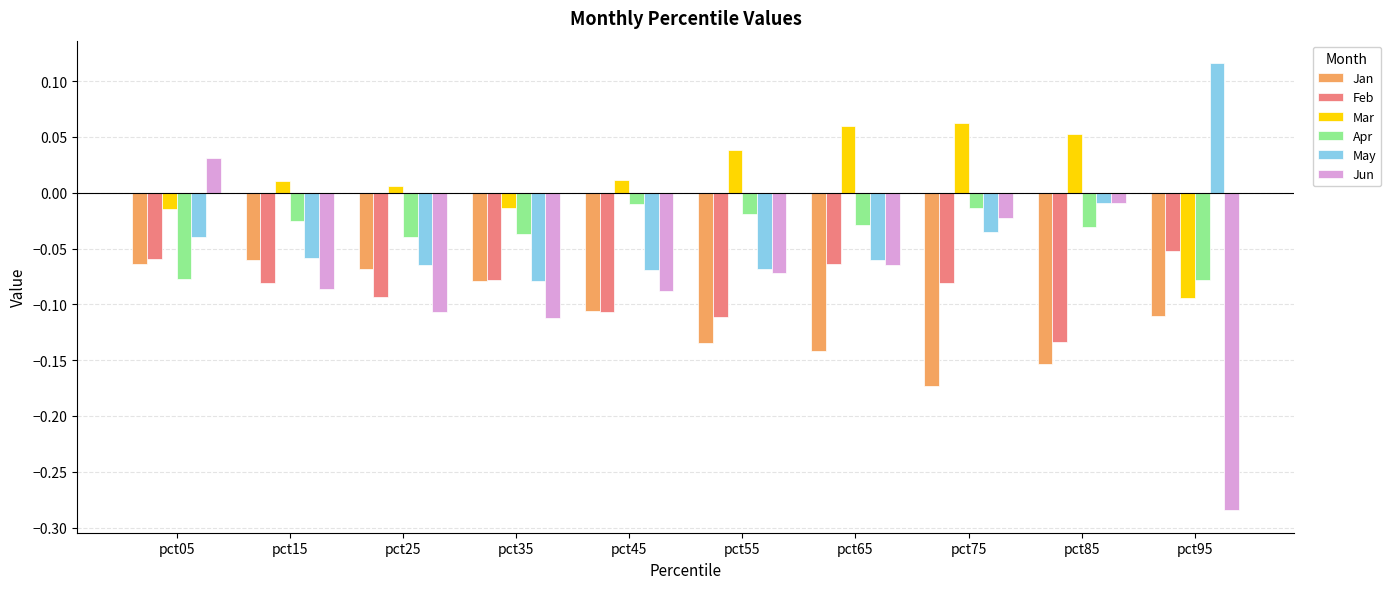

How many distinct data groups are displayed?

6